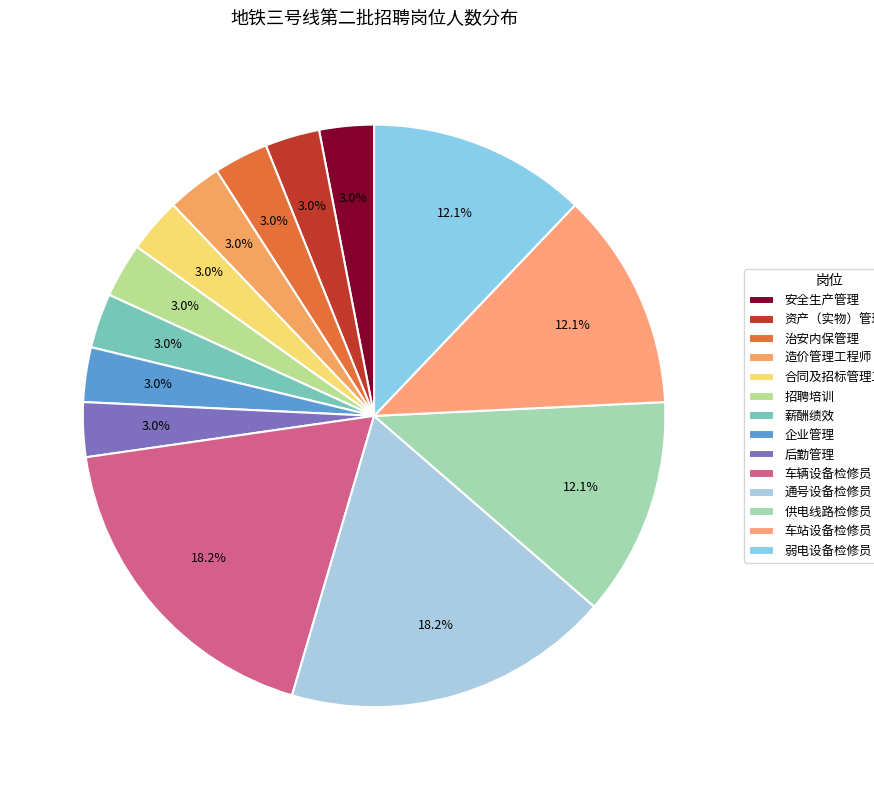

How many segments does this pie chart have?

14